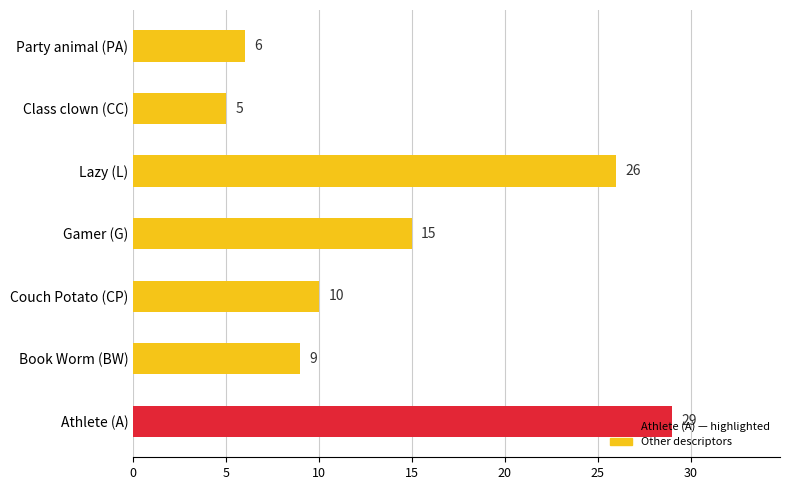

List the labels in order of value, smallest first.

Class clown (CC), Party animal (PA), Book Worm (BW), Couch Potato (CP), Gamer (G), Lazy (L), Athlete (A)